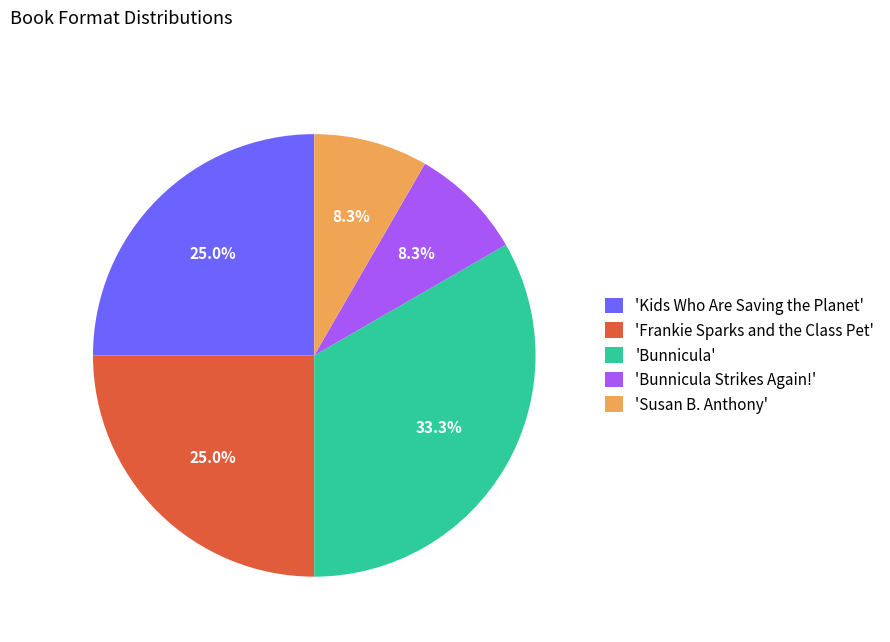

How much of the chart is everything except 'Frankie Sparks and the Class Pet'?

75.0%